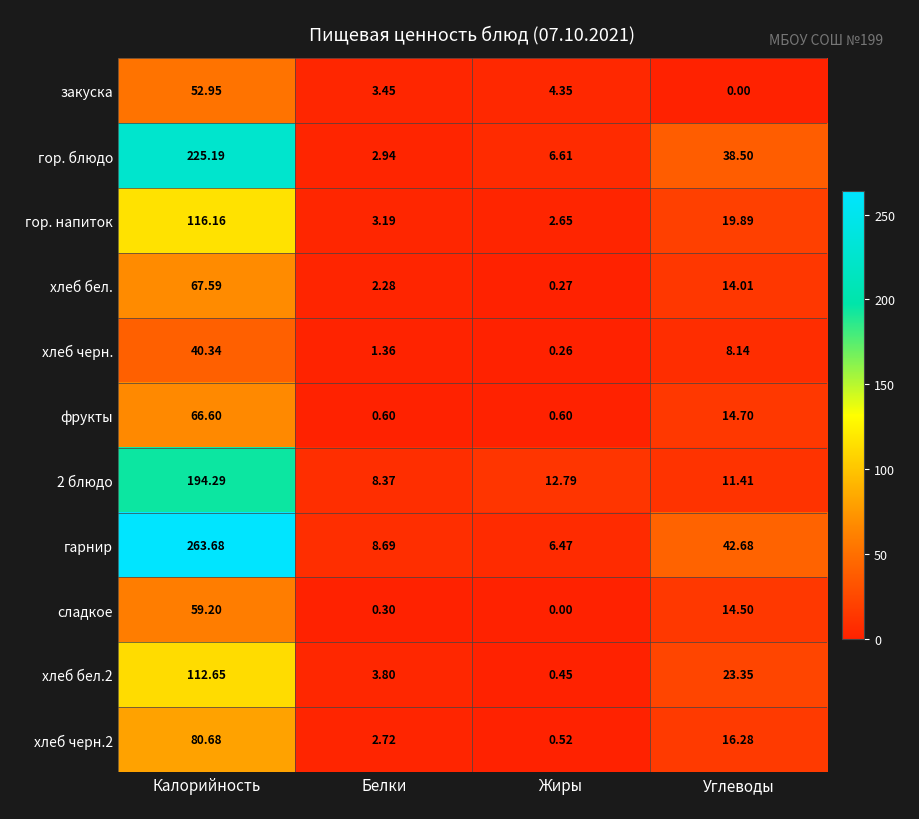

At which category does the chart reach its peak across all series?

Калорийность